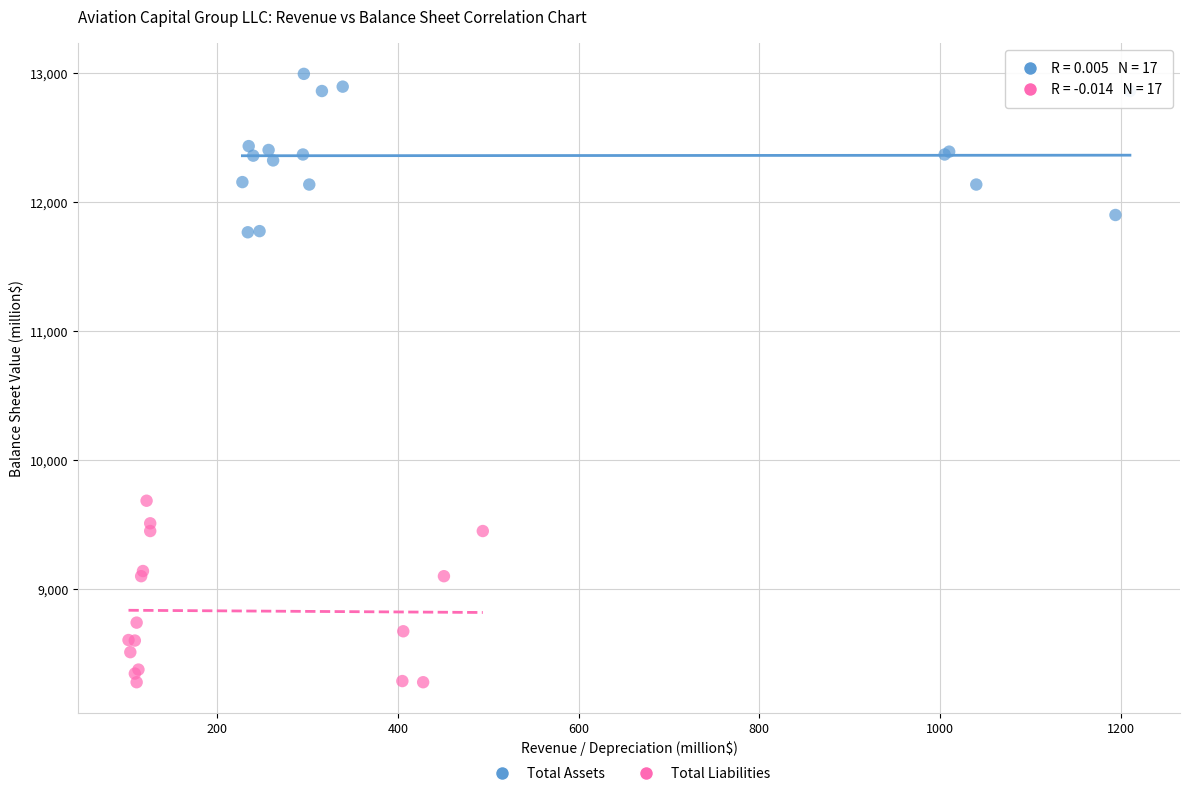

Which series reaches the maximum Y coordinate?

Total Assets